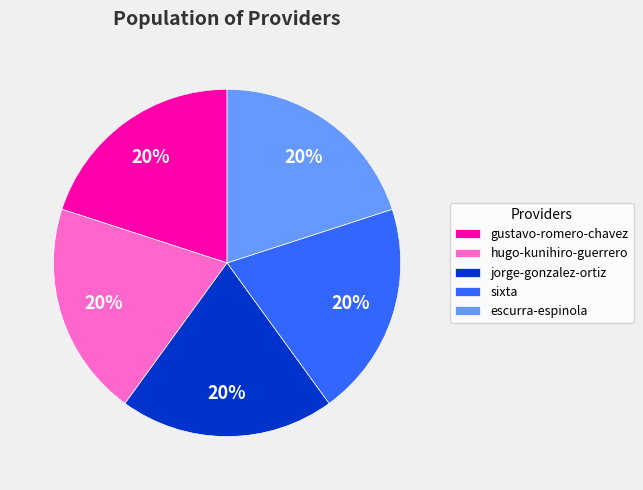

Is it true that gustavo-romero-chavez is 20% of the pie?

True